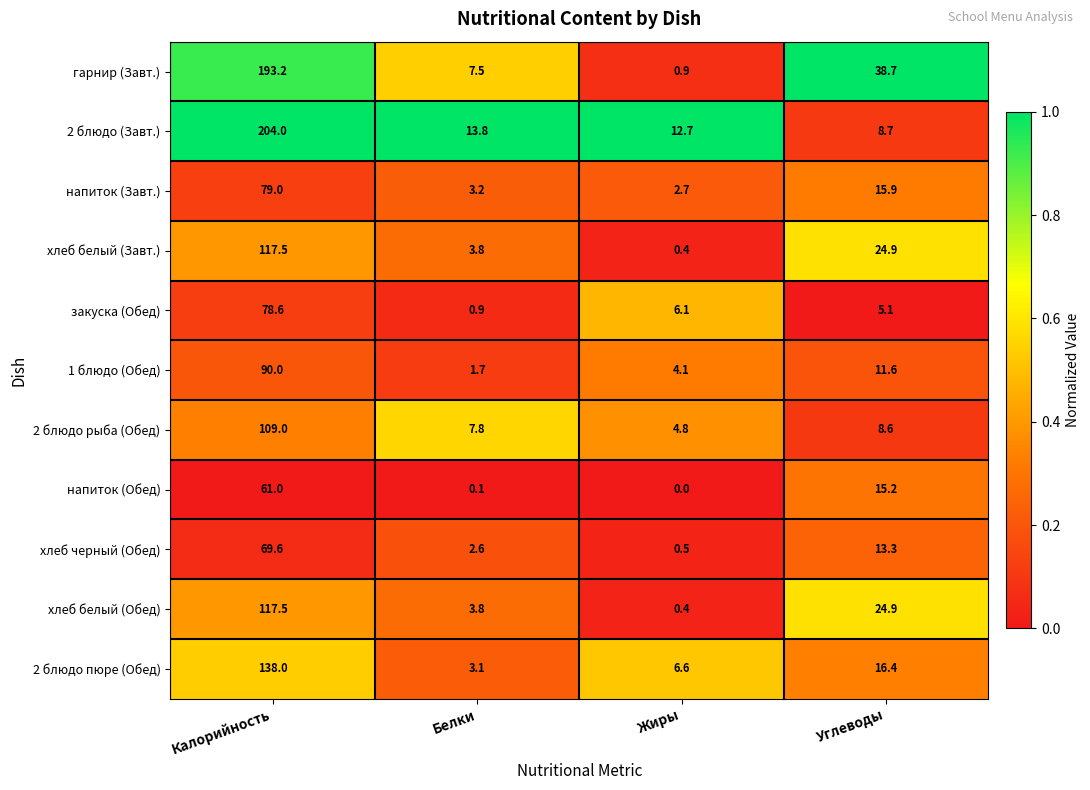

What is the lowest value of the хлеб белый (Обед) series?

0.4